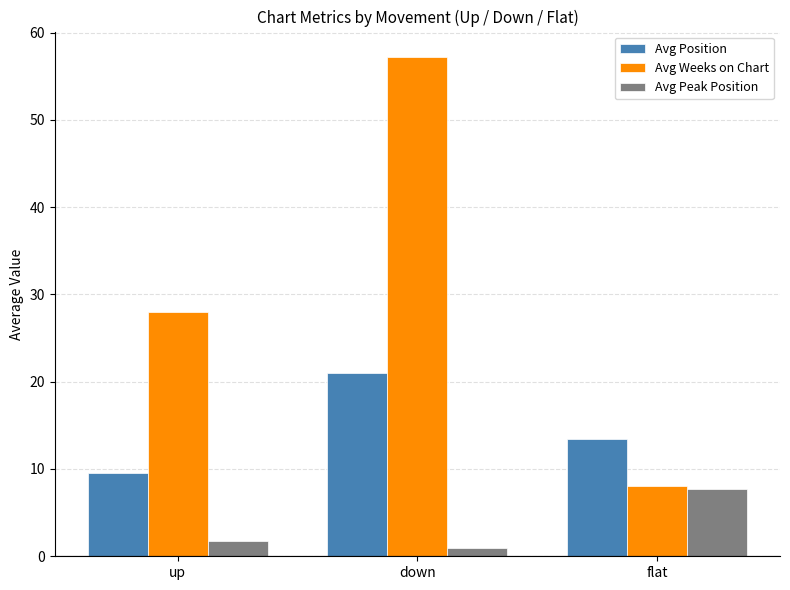

The Avg Peak Position series shows 7.8 at flat. True or false?

True